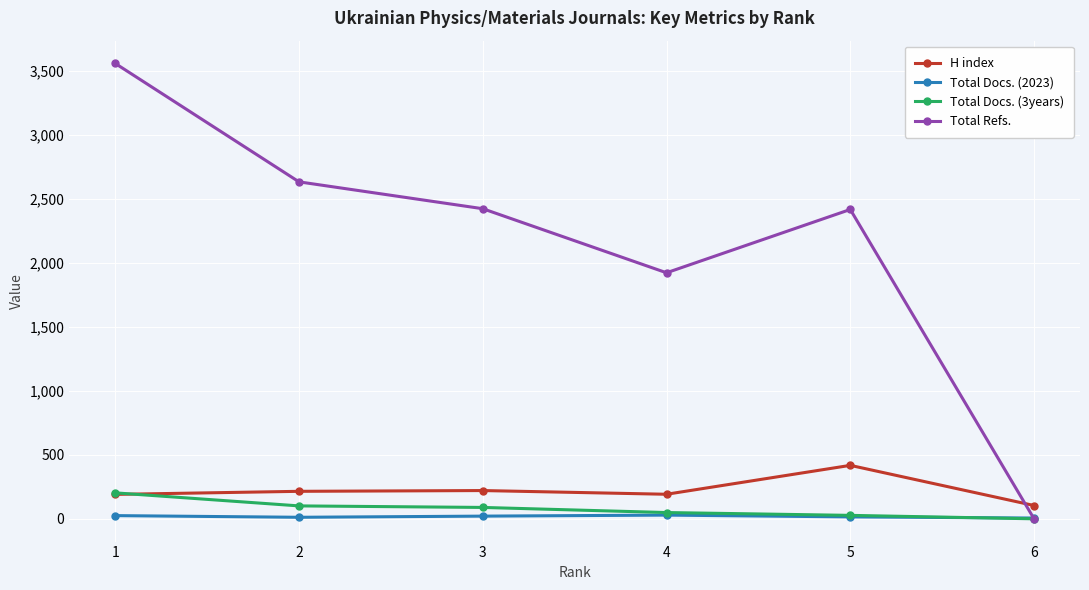

Does the chart have visible grid lines?

Yes